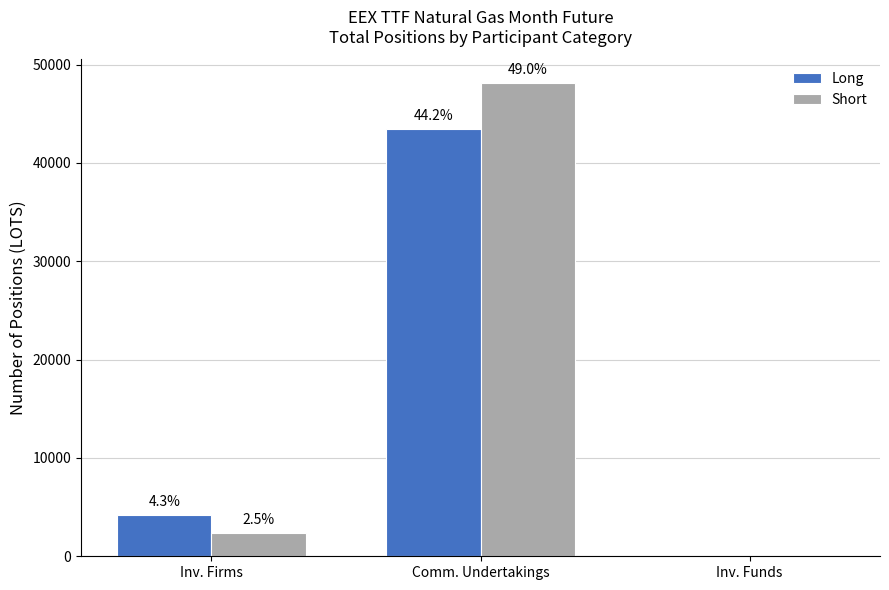

List the series in order of their overall mean, highest first.

Short, Long